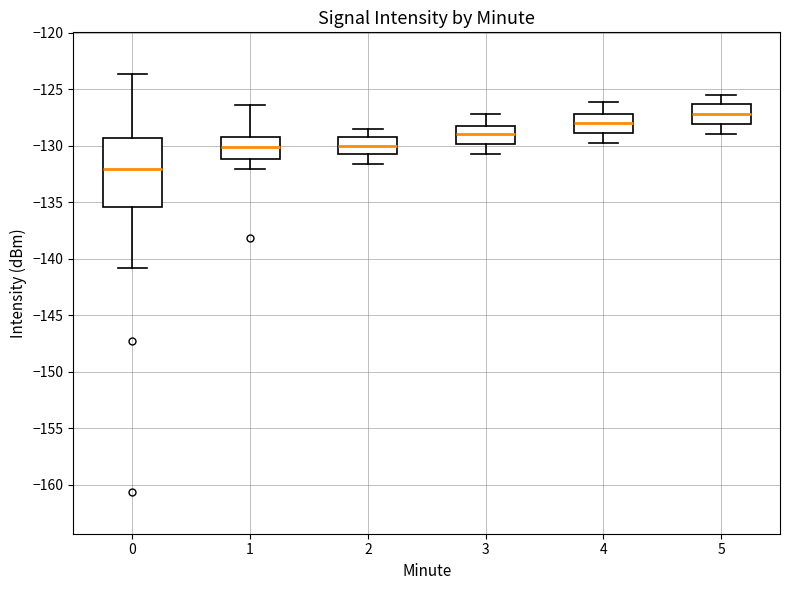

Which box's median line is the highest?

5